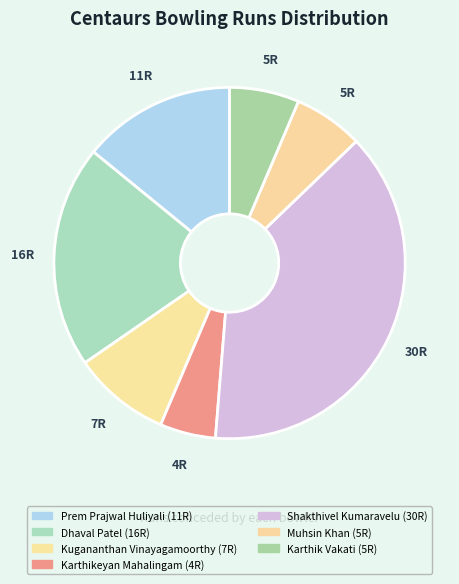

What percentage is the Karthik Vakati slice, to the nearest percent?

6%